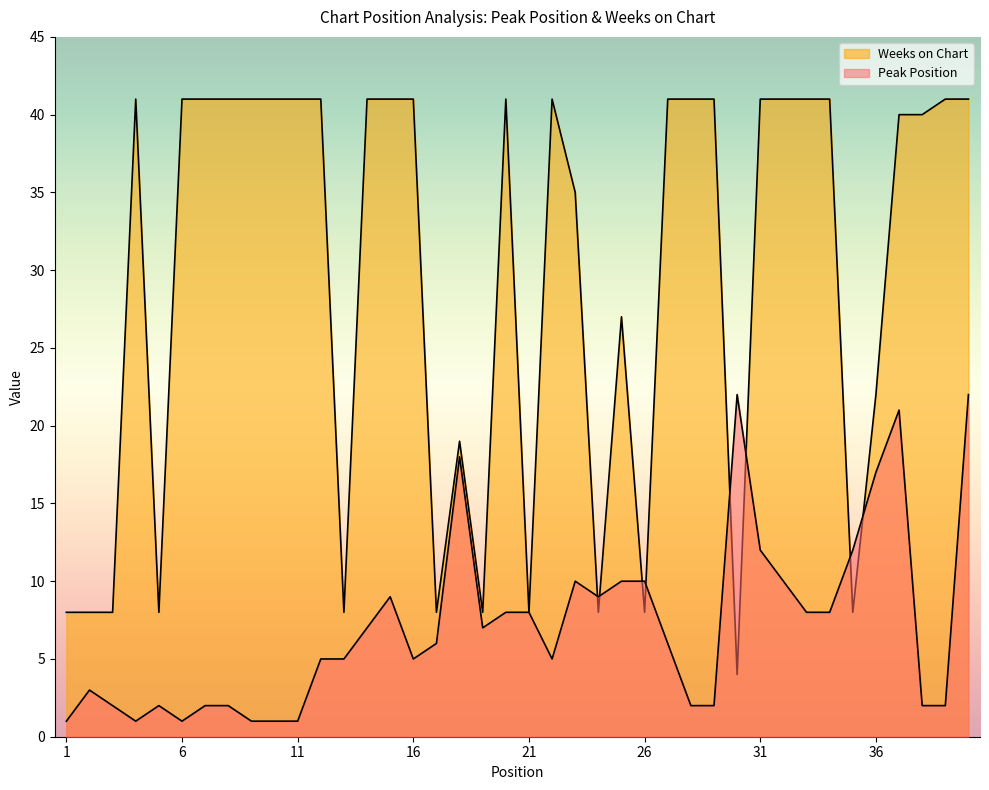

Reading left to right, what are all the values shown in this chart?

Peak Position: 1=1	2=3	3=2	4=1	5=2	6=1	7=2	8=2	9=1	10=1	11=1	12=5	13=5	14=7	15=9	16=5	17=6	18=18	19=7	20=8	21=8	22=5	23=10	24=9	25=10	26=10	27=6	28=2	29=2	30=22	31=12	32=10	33=8	34=8	35=12	36=17	37=21	38=2	39=2	40=22
Weeks on Chart: 1=8	2=8	3=8	4=41	5=8	6=41	7=41	8=41	9=41	10=41	11=41	12=41	13=8	14=41	15=41	16=41	17=8	18=19	19=8	20=41	21=8	22=41	23=35	24=8	25=27	26=8	27=41	28=41	29=41	30=4	31=41	32=41	33=41	34=41	35=8	36=22	37=40	38=40	39=41	40=41